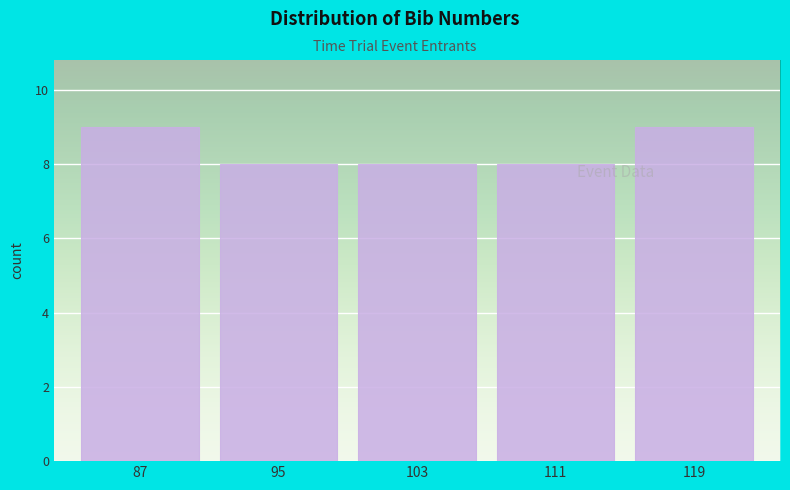

Reading right to left, what are all the values shown in this chart?

9	8	8	8	9